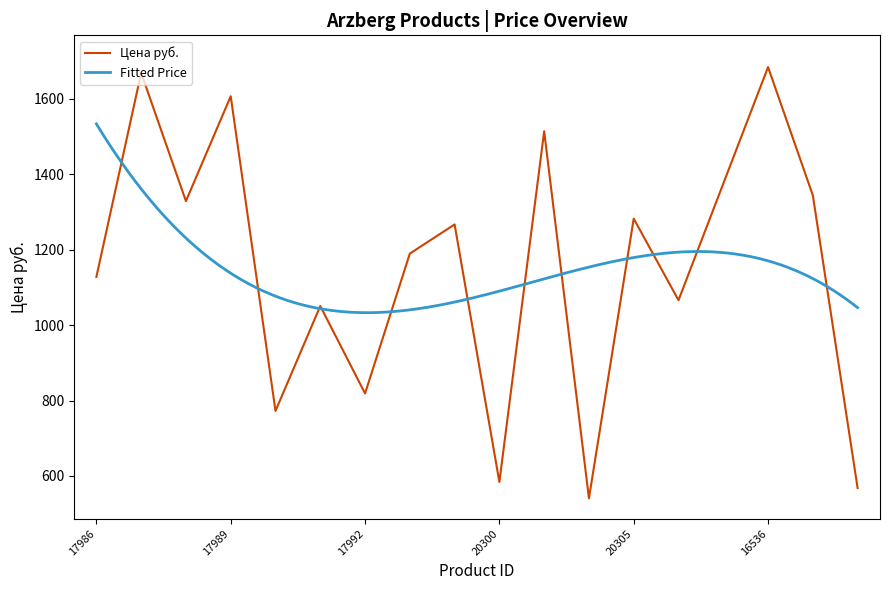

Rank the categories by value from lowest to highest.

20304, 16538, 20300, 17990, 17992, 17991, 16534, 17986, 17993, 17994, 20305, 17988, 16537, 16535, 20301, 17989, 17987, 16536